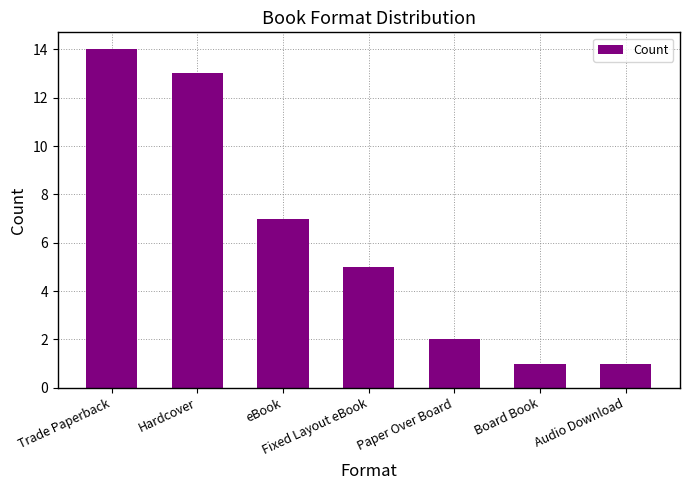

Is it true that the value at Audio Download is 0?

False